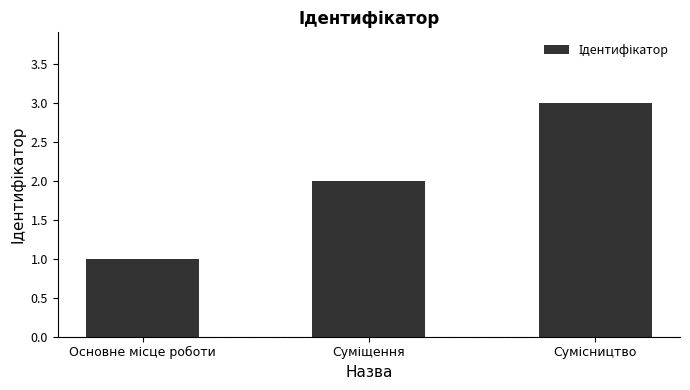

What is the sum of all values?

6